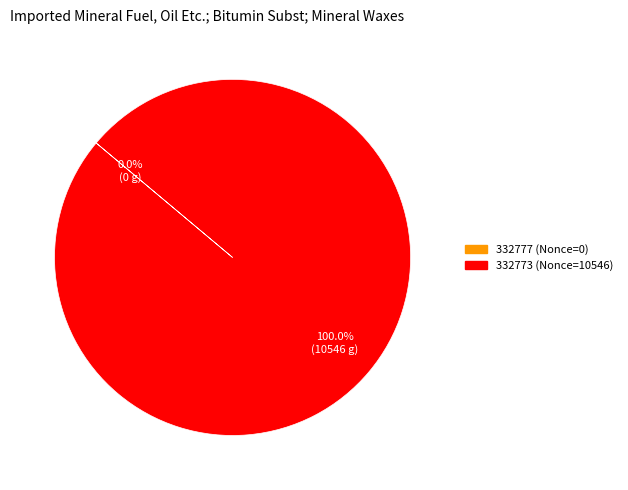

The 332773 slice represents 100% of the pie. True or false?

True